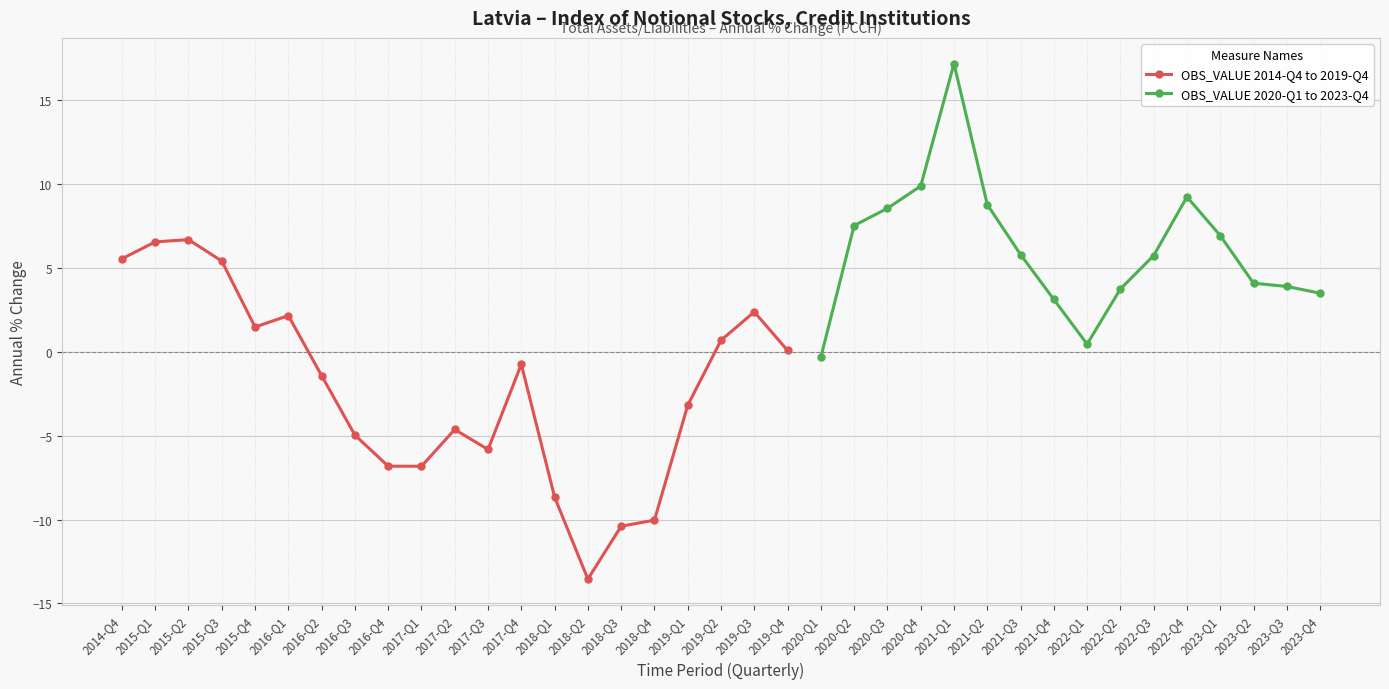

What is the value of the 14th point from the left?

-8.7